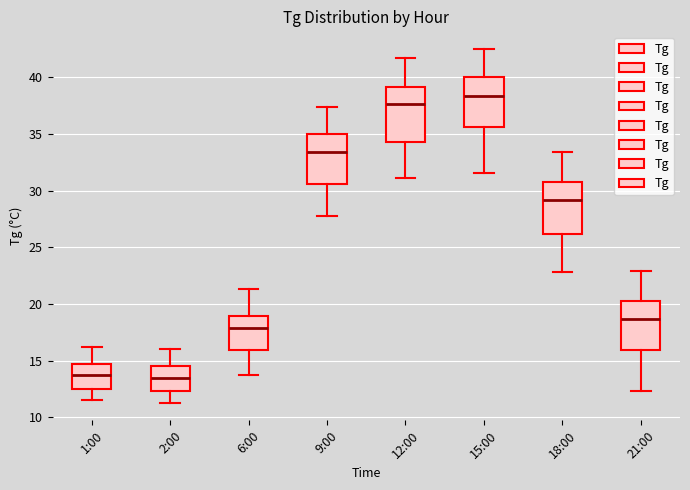

Reading left to right, read every box against the y-axis: the position of its median line, the range the box covers, and the ends of its whiskers. The values are not printed on the chart, so give them approximately, as read against the axis.

1:00: median 13.5, box 12.5 to 15.0, whiskers 11.5 to 16.0
2:00: median 13.5, box 12.5 to 14.5, whiskers 11.5 to 16.0
6:00: median 18.0, box 16.0 to 19.0, whiskers 13.5 to 21.5
9:00: median 33.5, box 30.5 to 35.0, whiskers 28.0 to 37.5
12:00: median 37.5, box 34.5 to 39.0, whiskers 31.0 to 41.5
15:00: median 38.5, box 35.5 to 40.0, whiskers 31.5 to 42.5
18:00: median 29.0, box 26.0 to 30.5, whiskers 23.0 to 33.5
21:00: median 18.5, box 16.0 to 20.5, whiskers 12.5 to 23.0